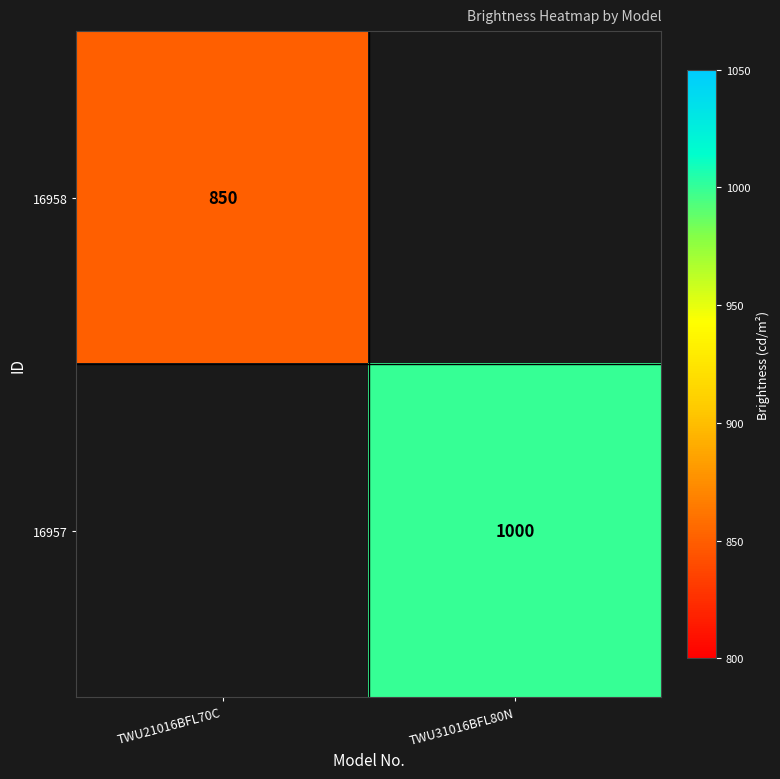

Is the value of 16957 at TWU31016BFL80N greater than the value of 16958 at TWU21016BFL70C?

Yes